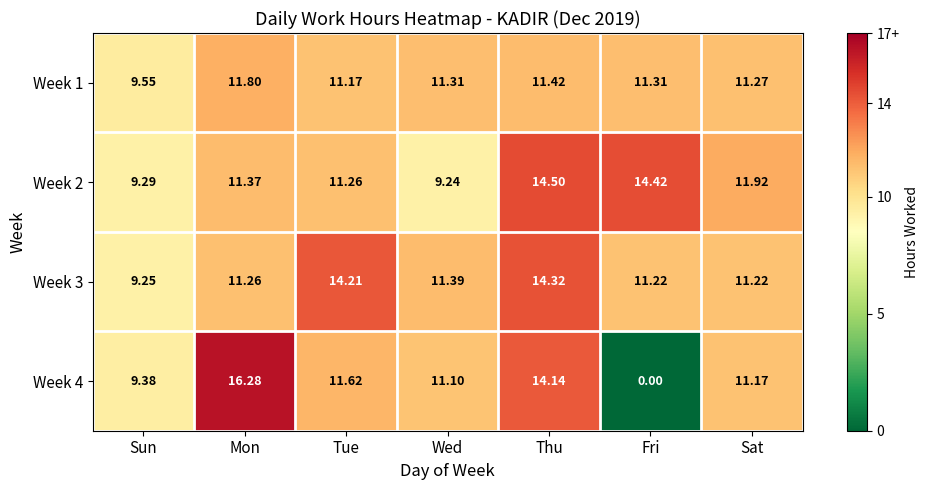

At which label does Week 4 reach its peak?

Mon